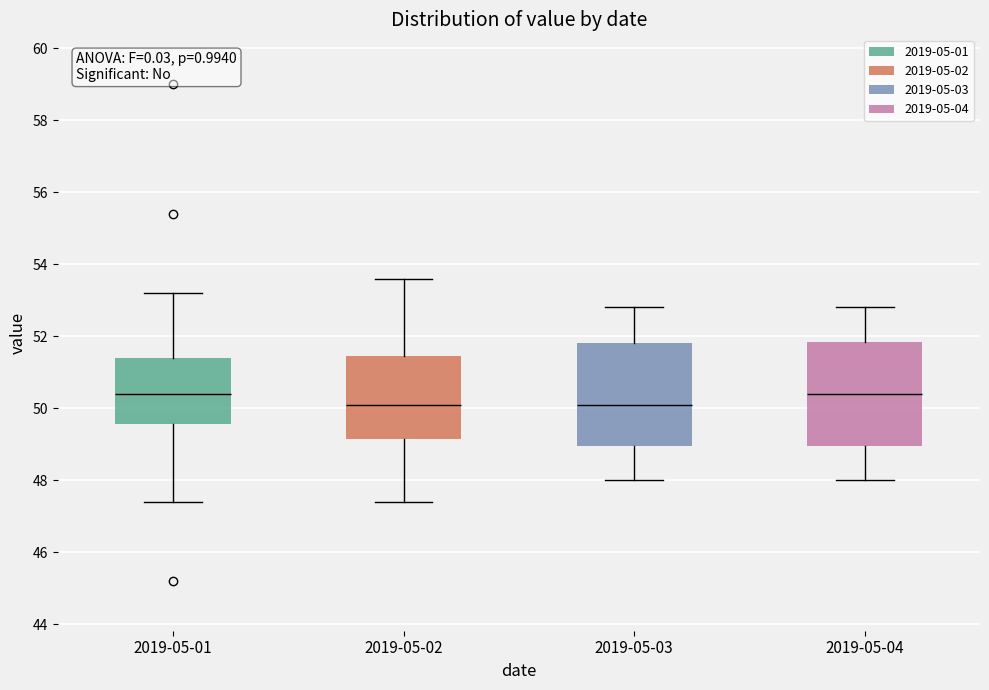

Where is the upper edge of the box for 2019-05-03 on the y-axis? The values are not printed on the chart, so give them approximately, as read against the axis.

51.8